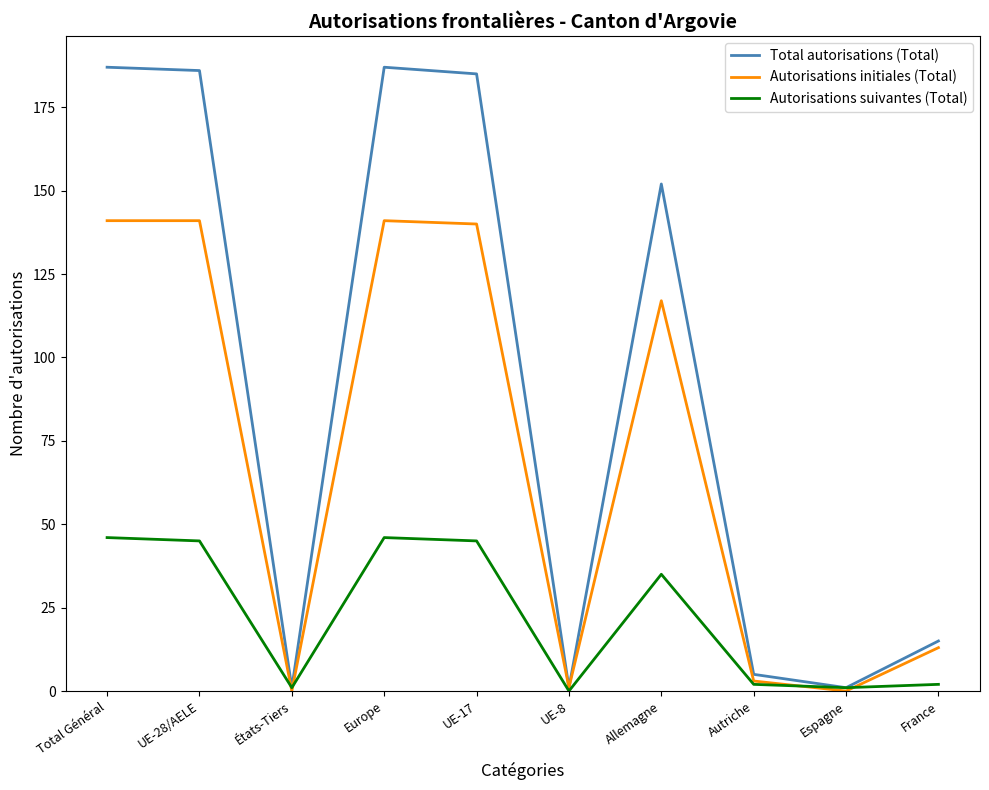

Is the value of Autorisations suivantes (Total) at UE-28/AELE greater than the value of Autorisations initiales (Total) at UE-28/AELE?

No